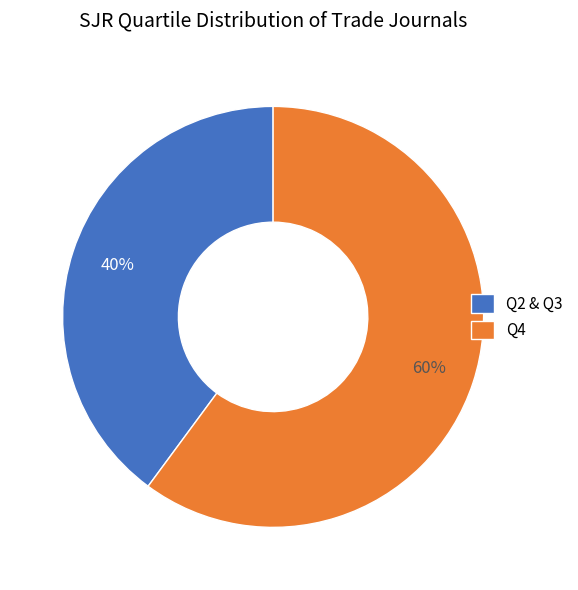

What is the largest slice in the pie chart?

Q4